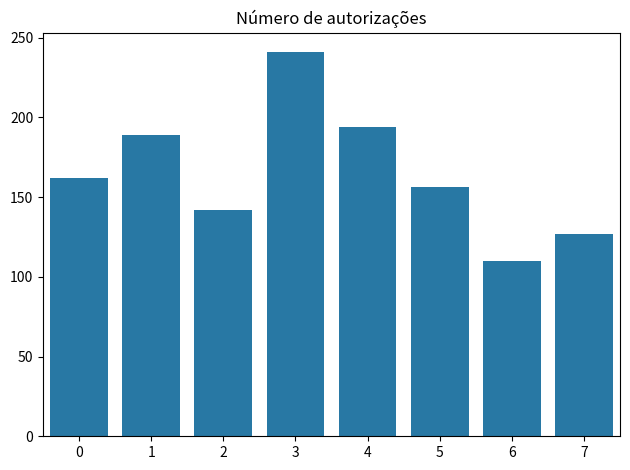

True or false: the data shows 60 at 1.

False